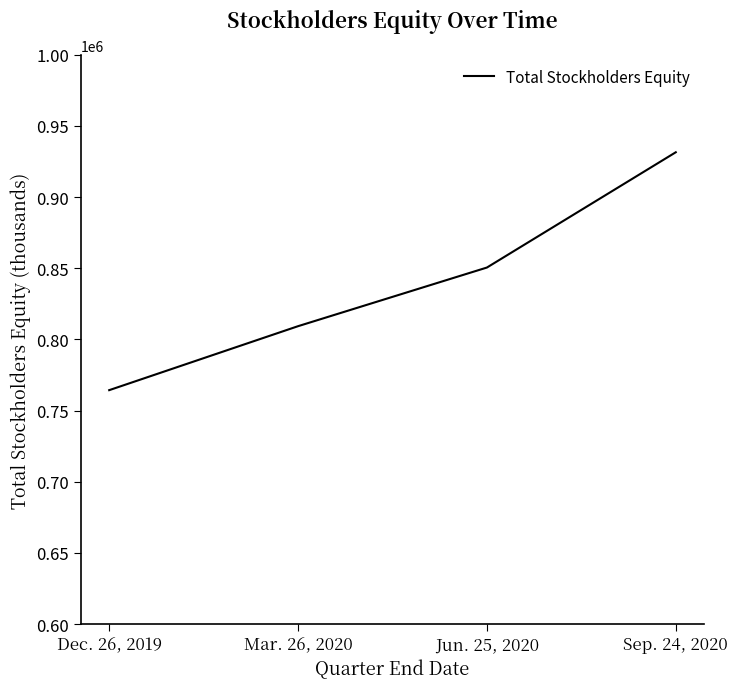

How many lines are shown in the chart?

1